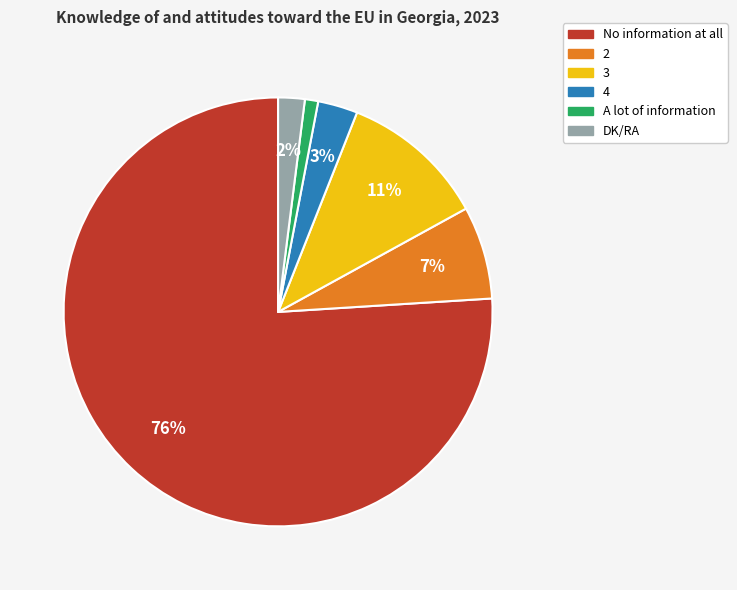

Which slice is the largest?

No information at all